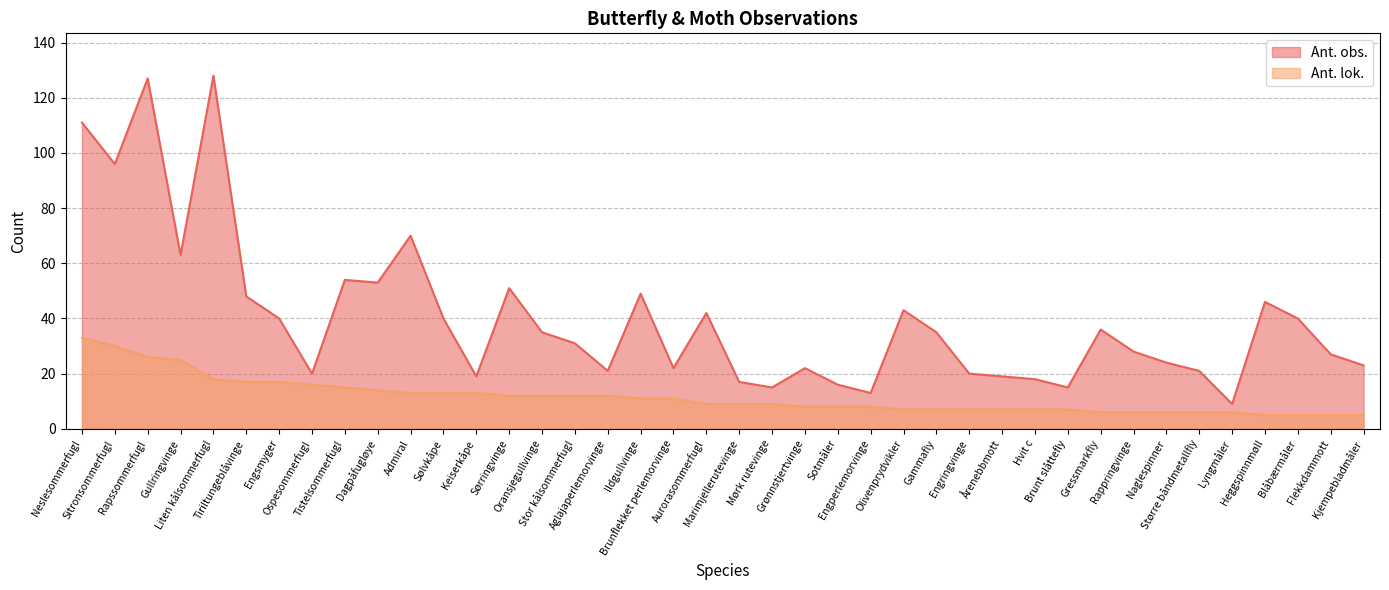

True or false: Ant. lok. and Ant. obs. intersect in this chart.

False